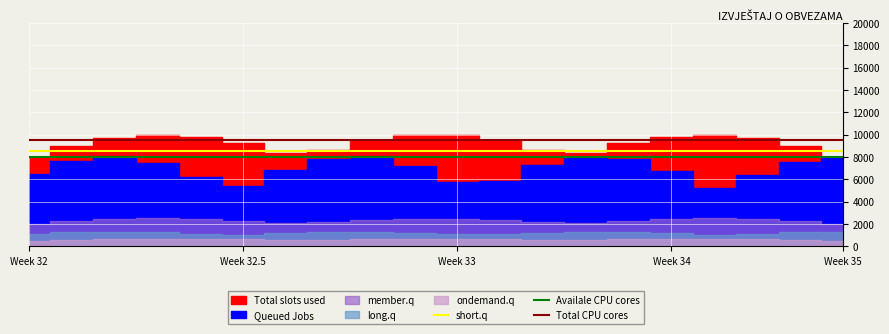

True or false: short.q has a value of 12872 at 13.

False